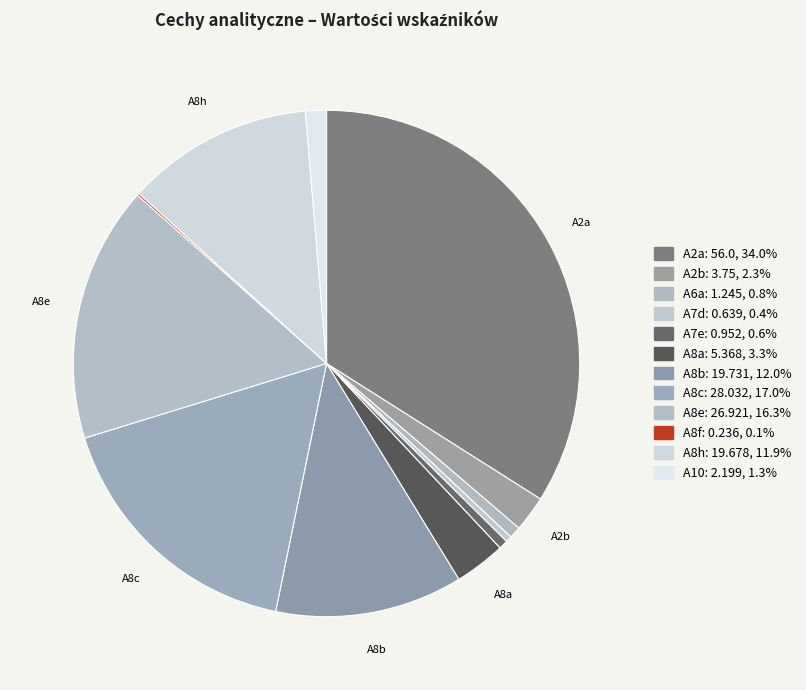

How many slices are in this pie chart?

12